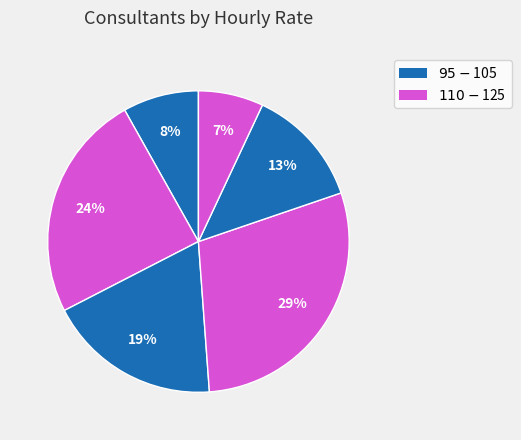

How many segments does this pie chart have?

6